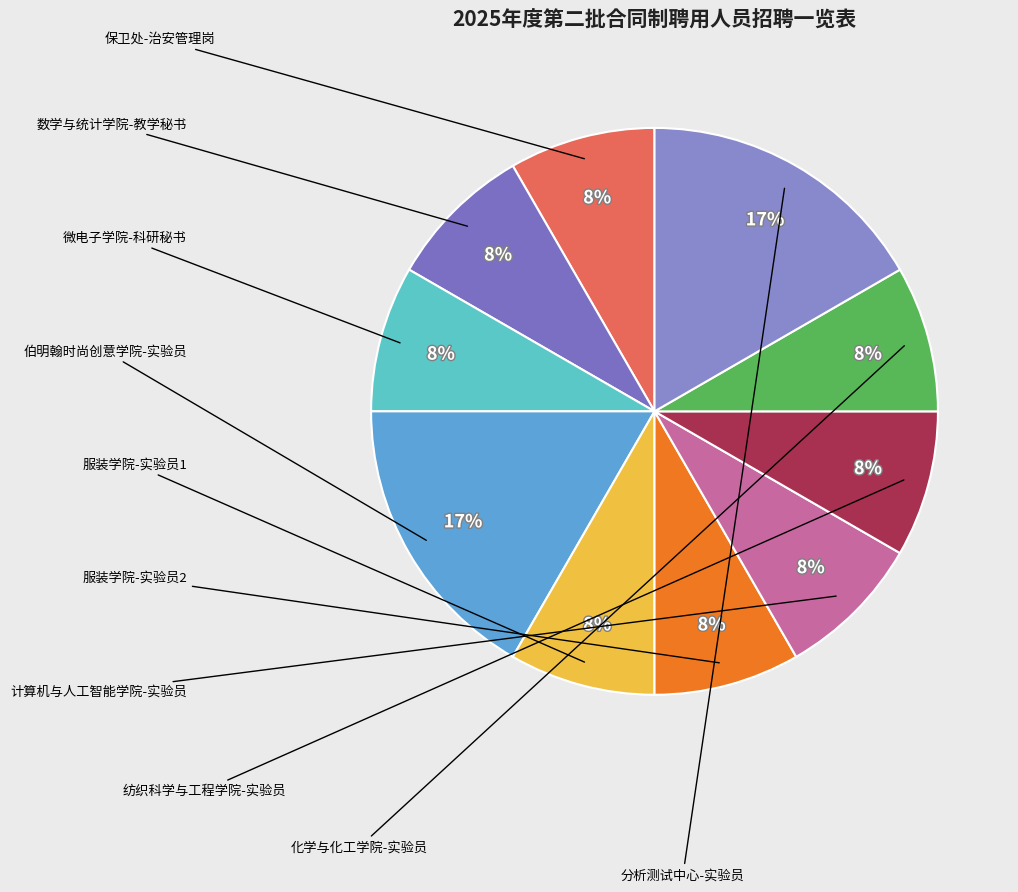

Count the number of slices in the pie.

10